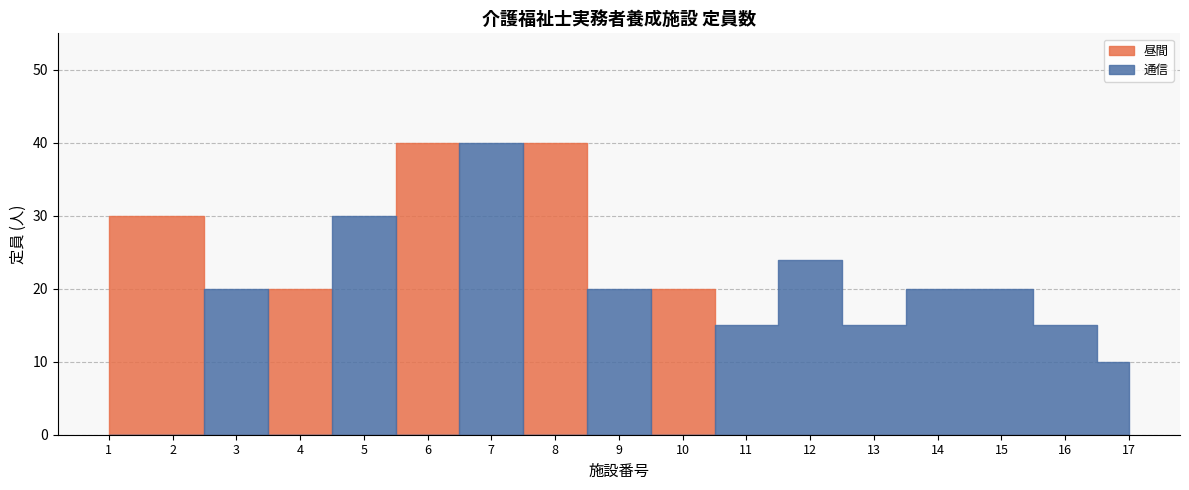

Where is the first local maximum?

12